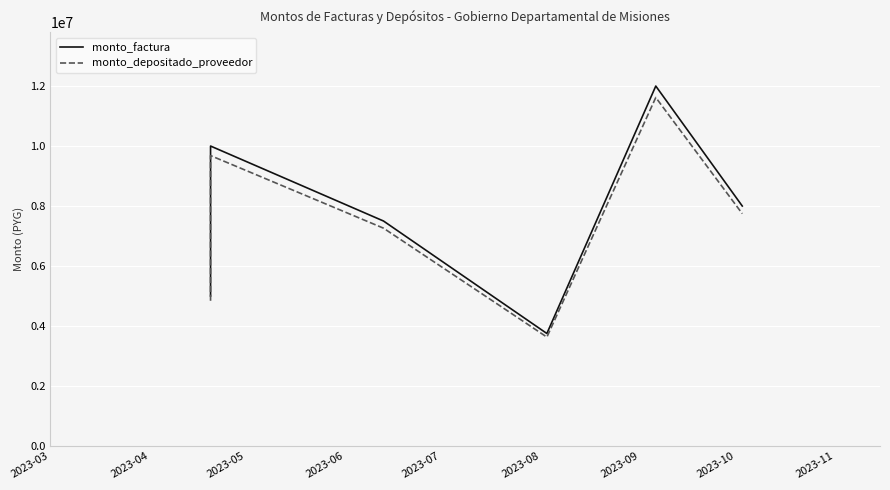

What is the difference between the maximum and minimum values in the monto_factura series?

8250000